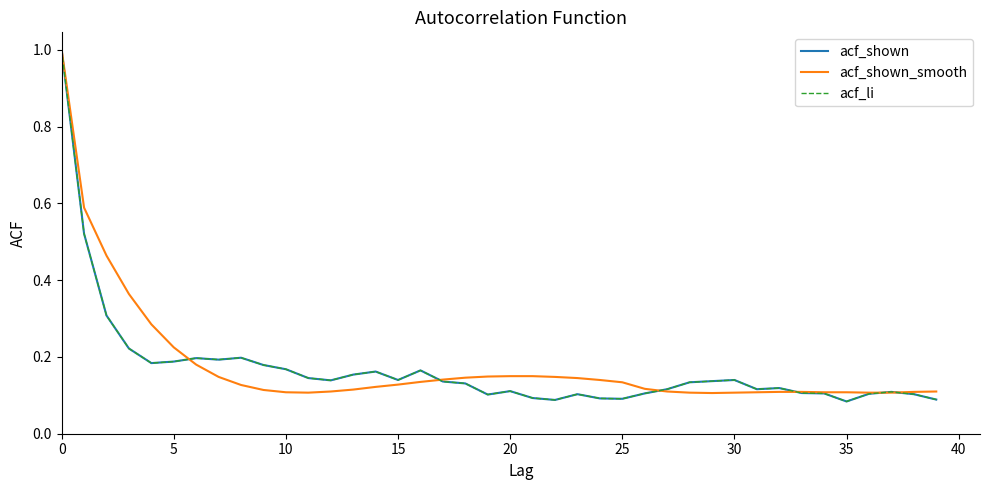

Does the chart have visible grid lines?

No